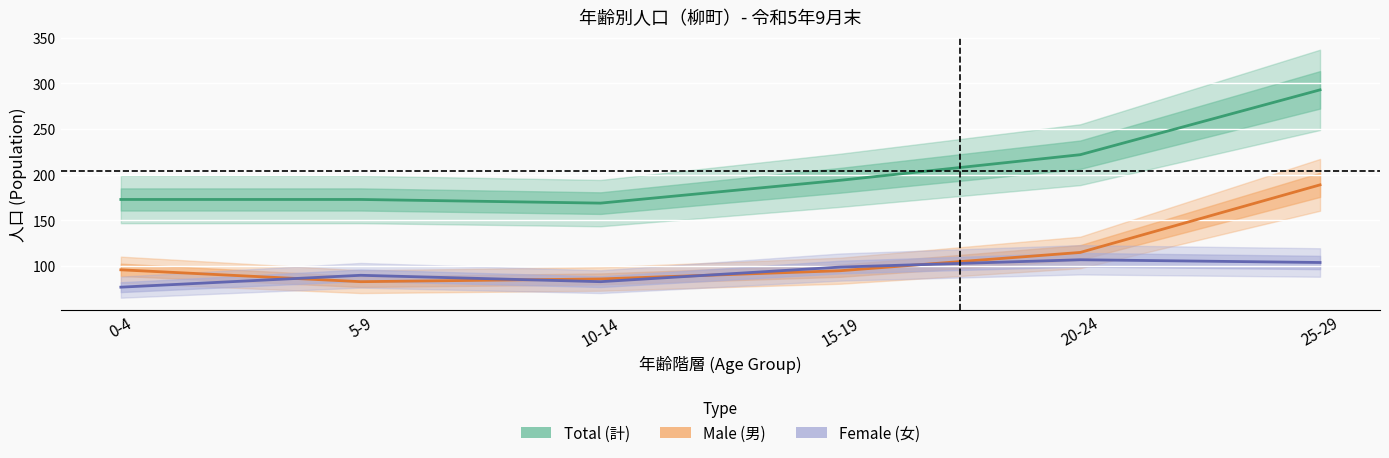

Which has a higher value, 25-29 or 0-4?

25-29